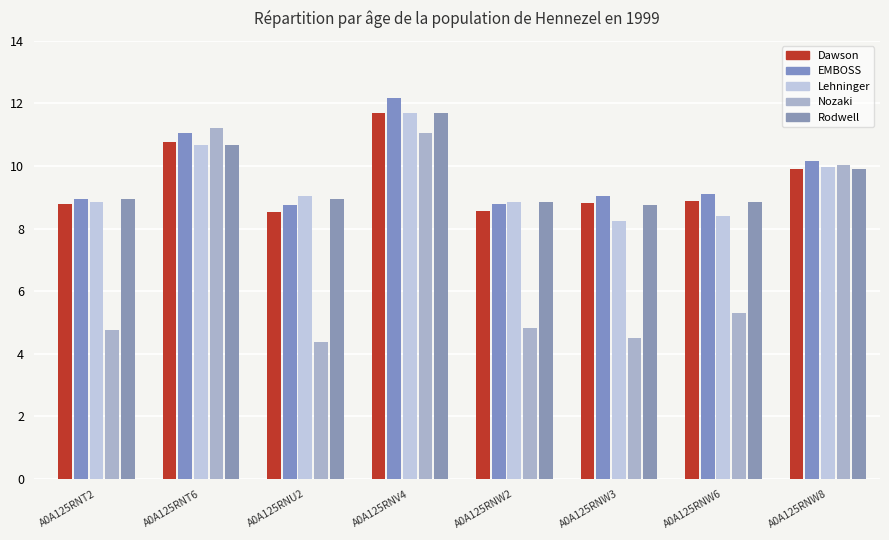

Reading left to right, extract all data points from this chart.

Dawson: 8.8	10.8	8.5	11.7	8.6	8.8	8.9	9.9
EMBOSS: 9.0	11.1	8.8	12.2	8.8	9.0	9.1	10.1
Lehninger: 8.9	10.7	9.0	11.7	8.8	8.3	8.4	10.0
Nozaki: 4.8	11.2	4.4	11.0	4.8	4.5	5.3	10.0
Rodwell: 9.0	10.7	8.9	11.7	8.9	8.8	8.8	9.9